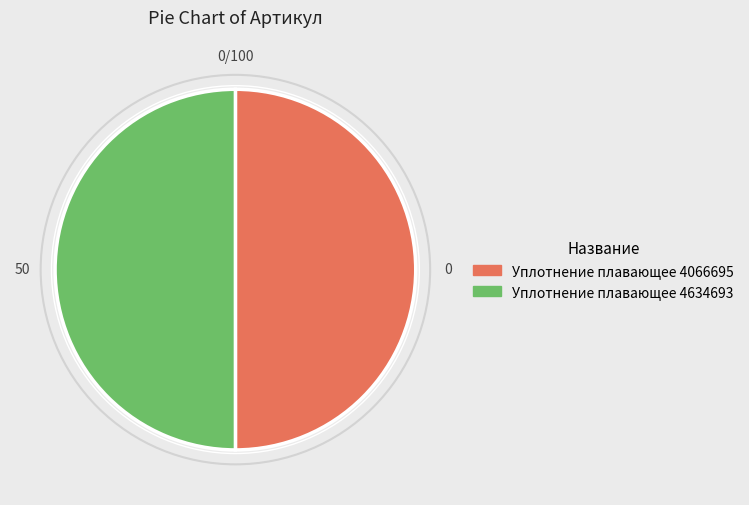

True or false: Уплотнение плавающее 4066695 accounts for 50% of the total.

True